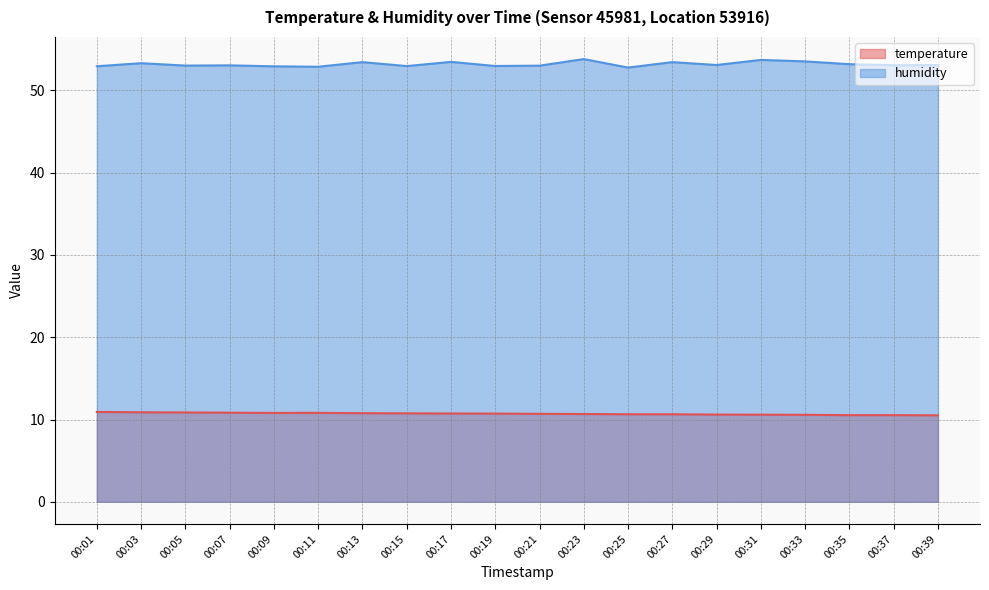

The value of temperature at 00:31 is 10.6. True or false?

True